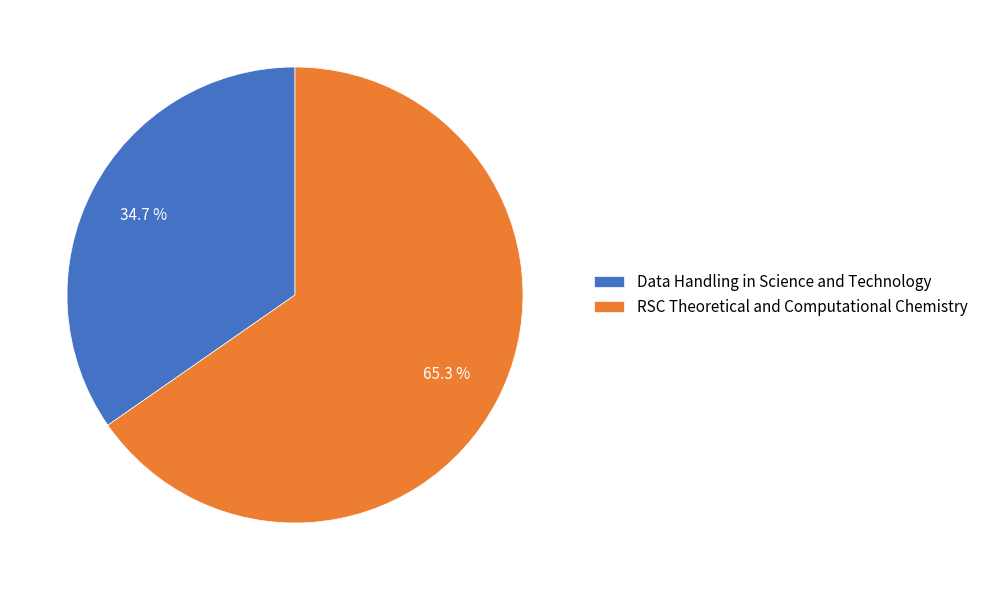

What is the smallest slice in the pie chart?

Data Handling in Science and Technology